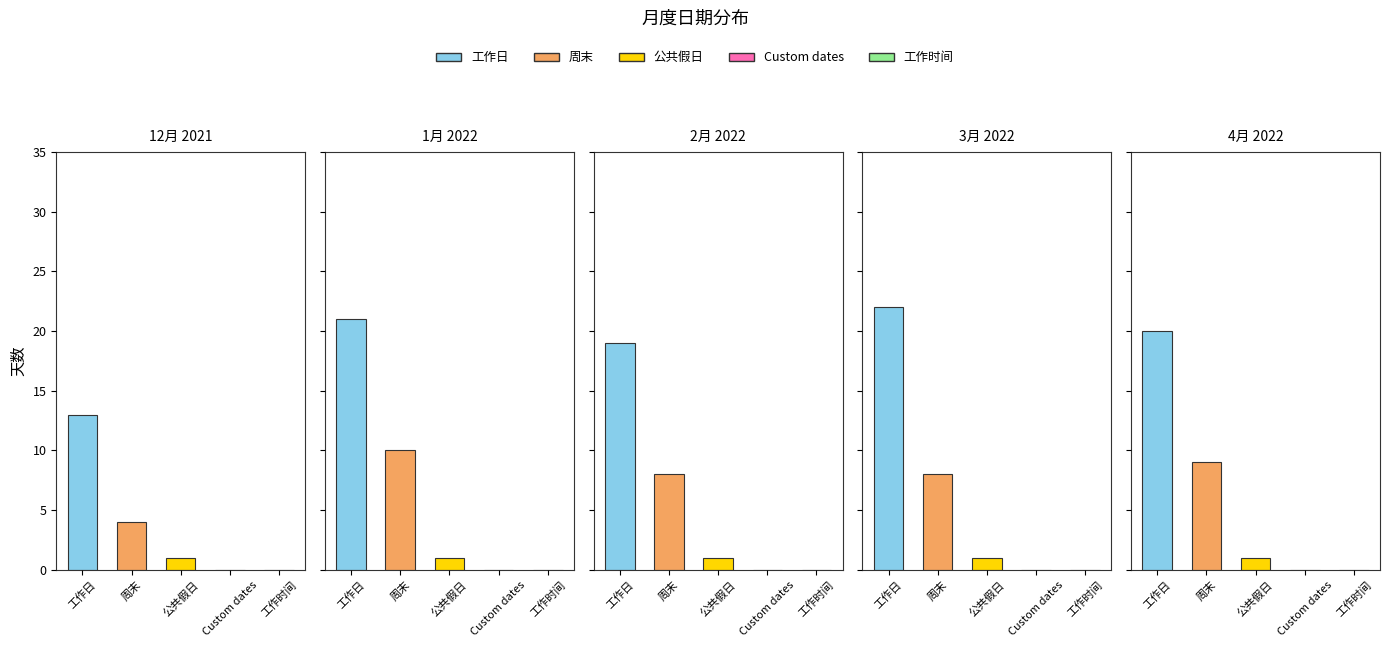

What is the label of the 1st bar from the right?

4月 2022